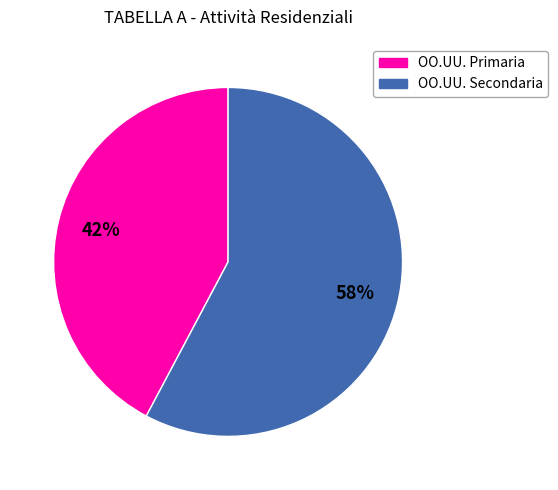

Combined, do OO.UU. Primaria and OO.UU. Secondaria account for over 50%?

Yes